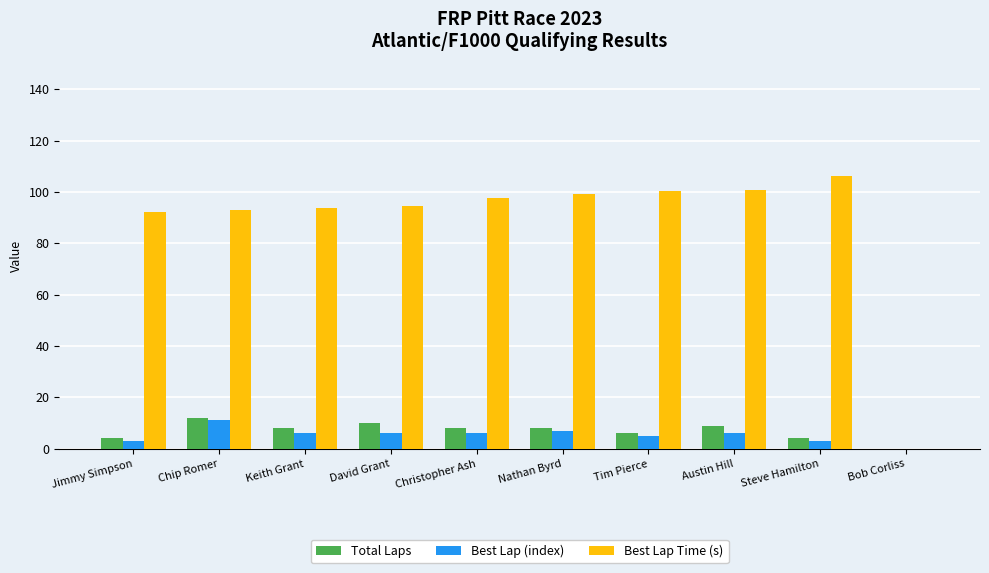

What is the highest value of the Best Lap Time (s) series?

106.2